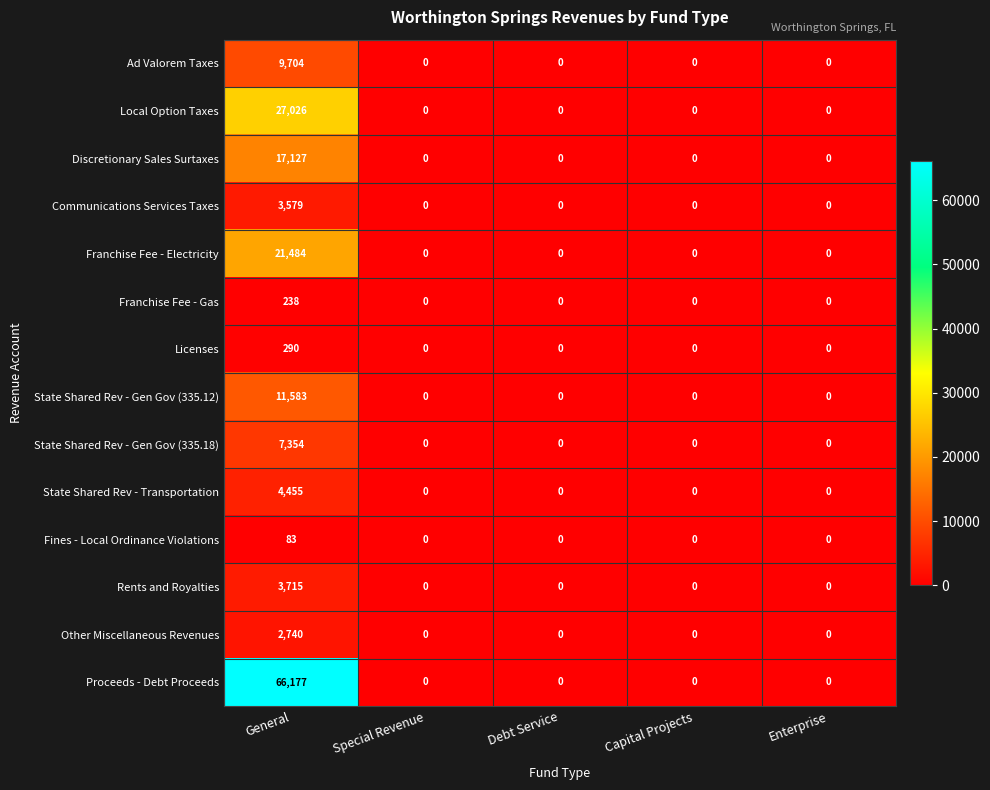

True or false: Ad Valorem Taxes has a value of -3108 at Debt Service.

False